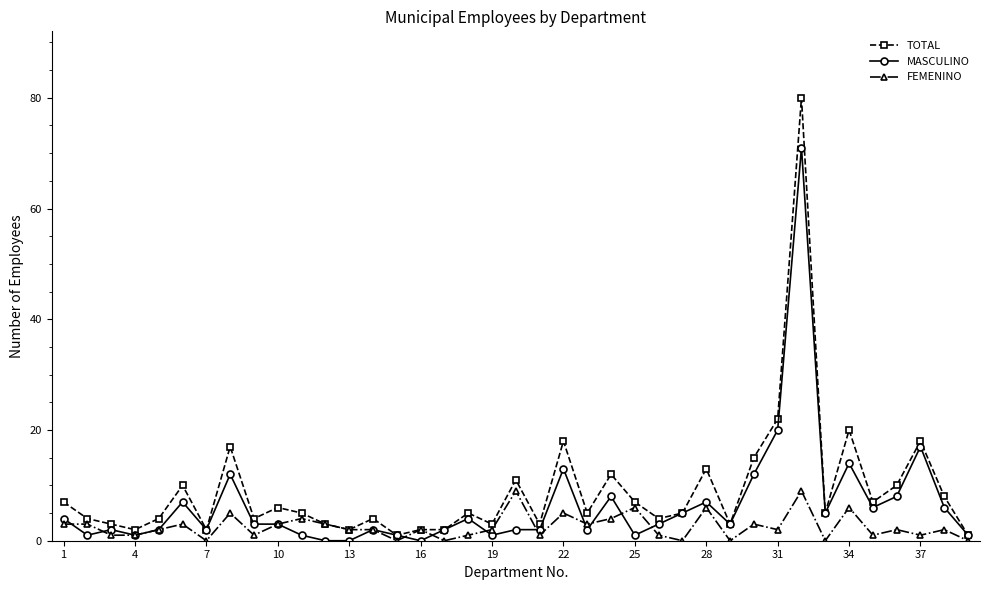

Rank the series by their average value, from lowest to highest.

FEMENINO, MASCULINO, TOTAL